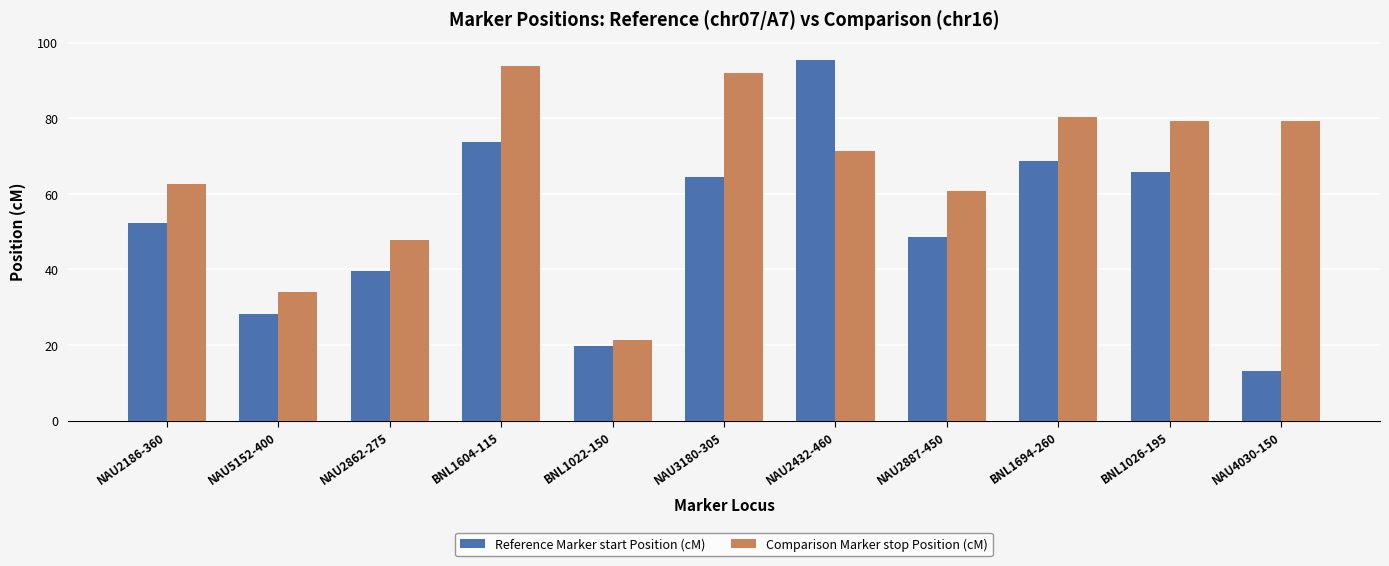

True or false: Reference Marker start Position (cM) has a value of 128.4 at NAU2432-460.

False